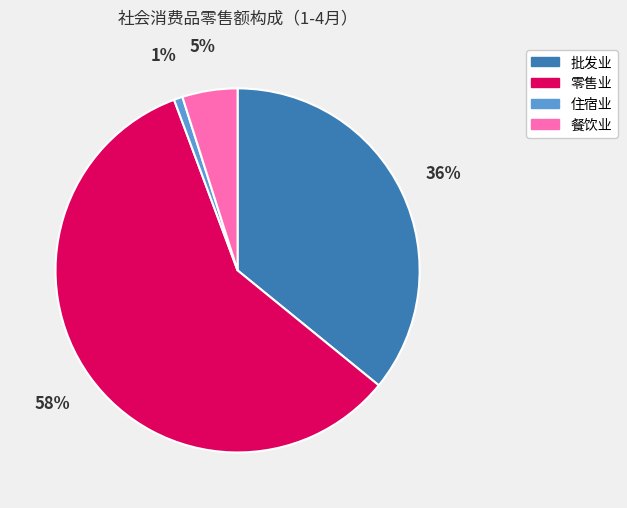

What percentage is the 餐饮业 slice, to the nearest percent?

5%